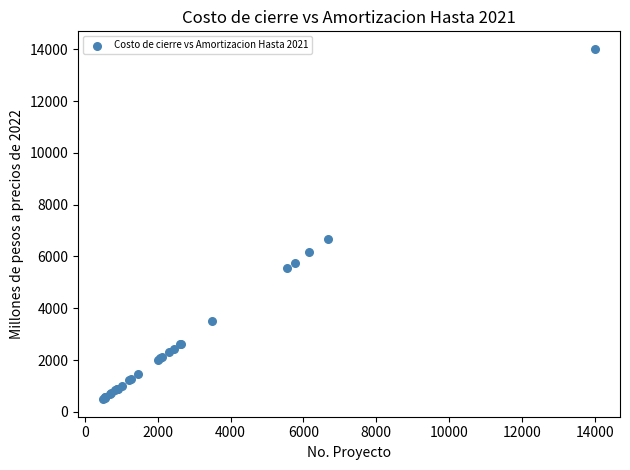

What Y value in the scatter plot is closest to 7253?

6673.3